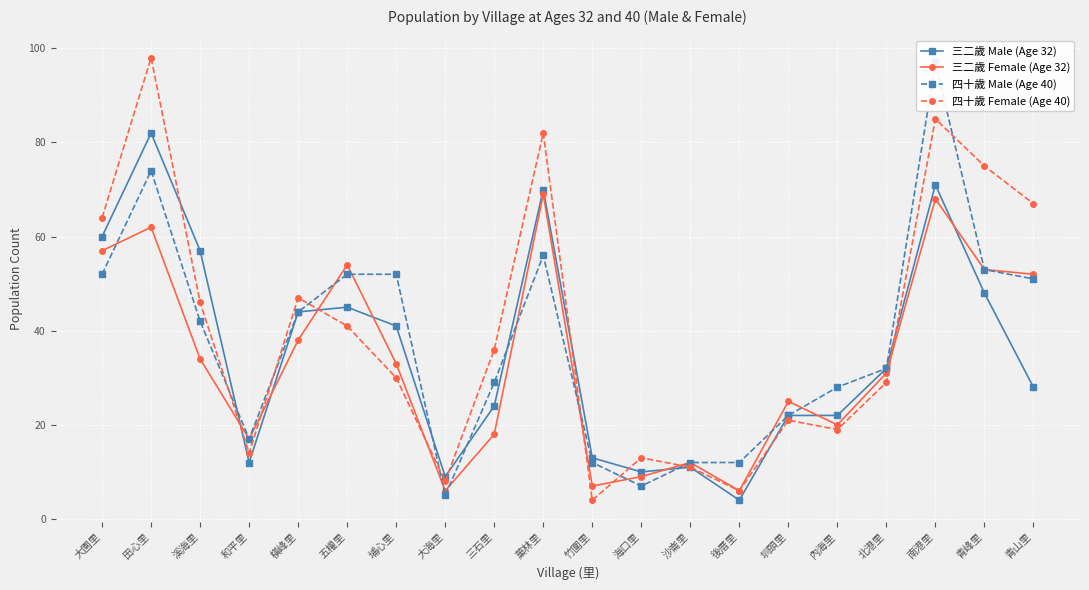

What is the label of the 2nd point from the right?

青峰里